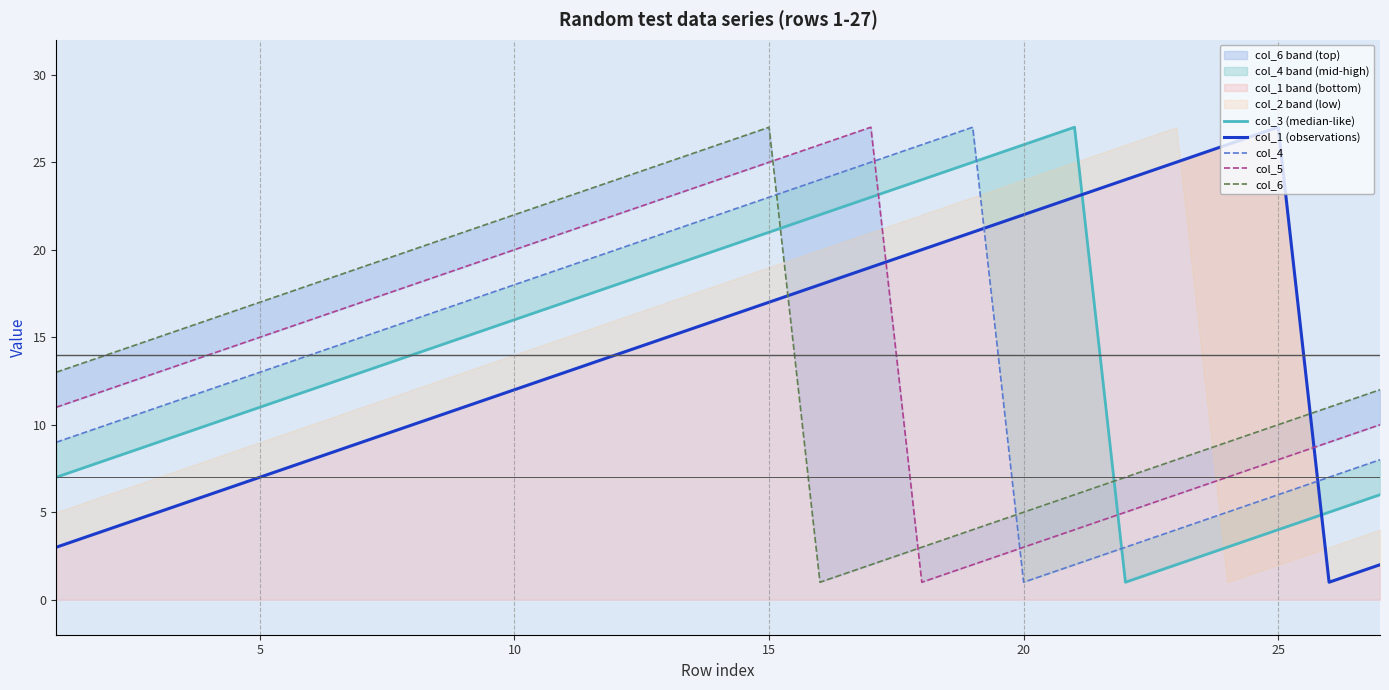

The value of col_1 band (bottom) at 25 is 27. True or false?

True